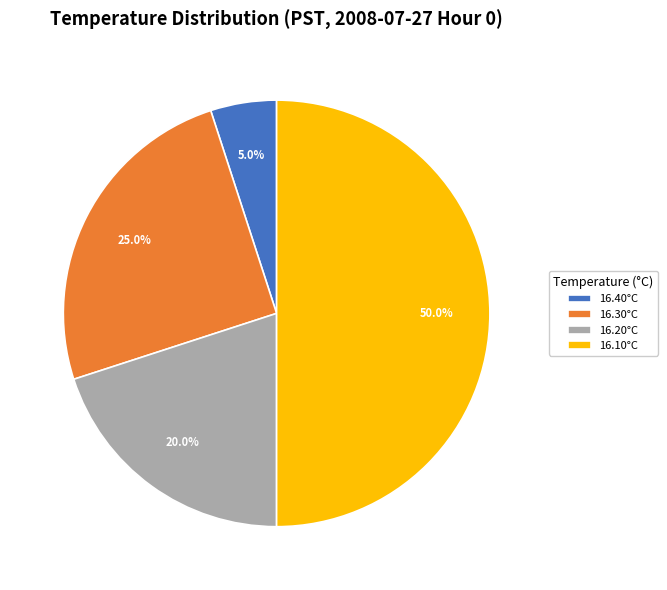

How many slices are in this pie chart?

4